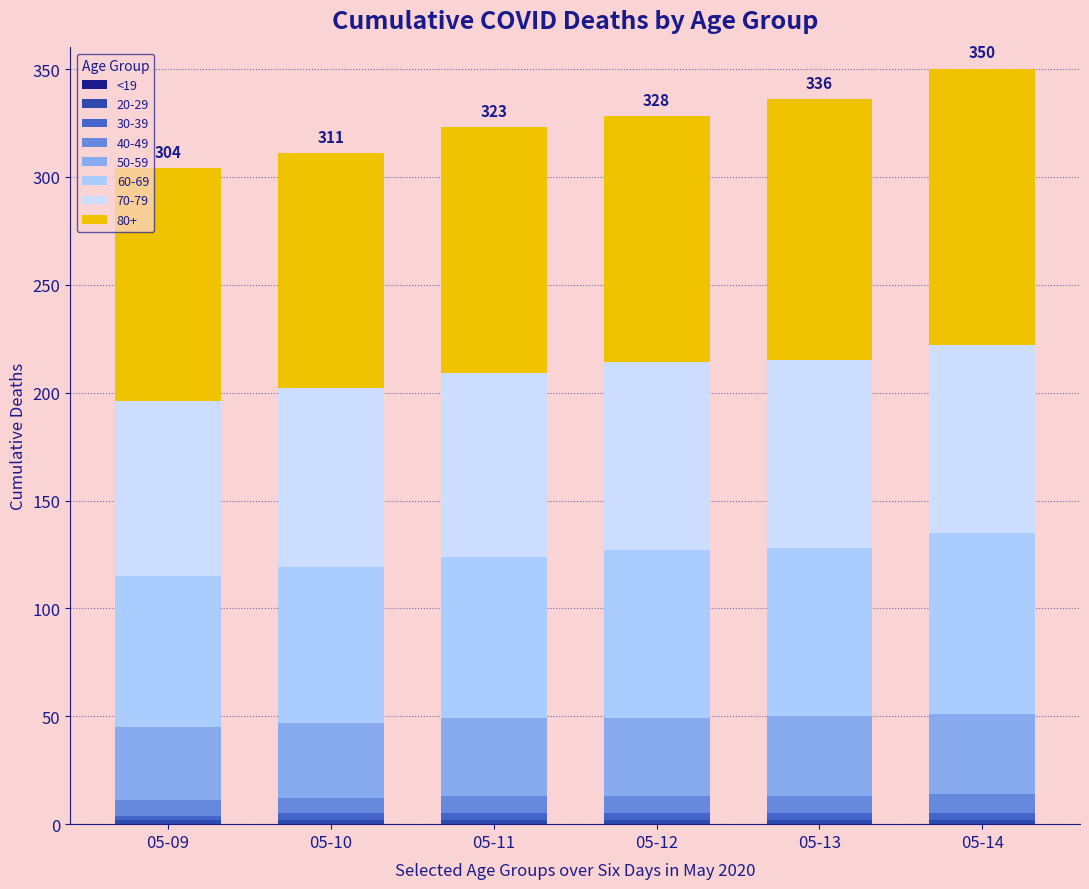

How many categories are shown in the chart?

6